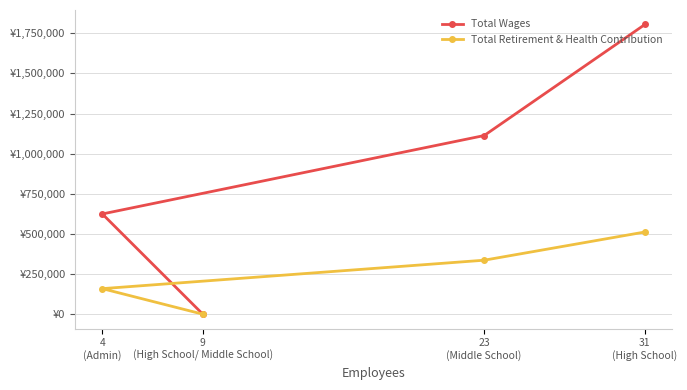

What is the maximum value shown in the chart?

1805241